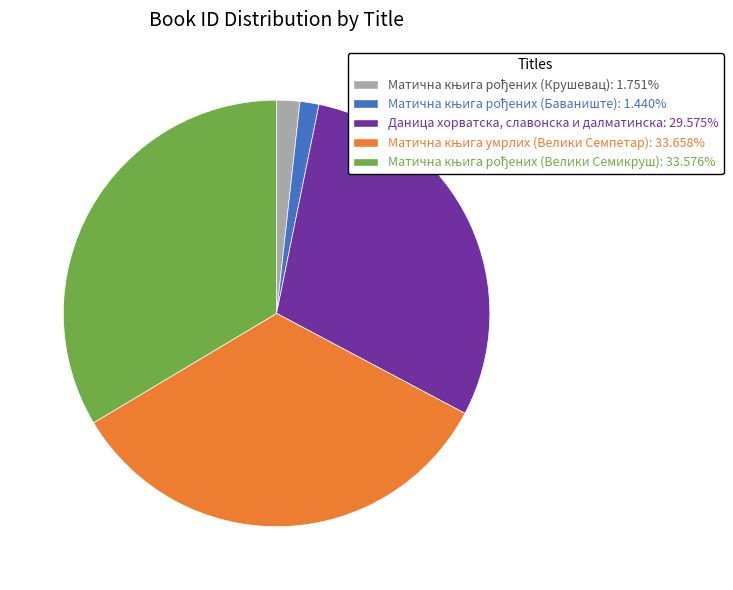

Does any single category account for the majority?

No